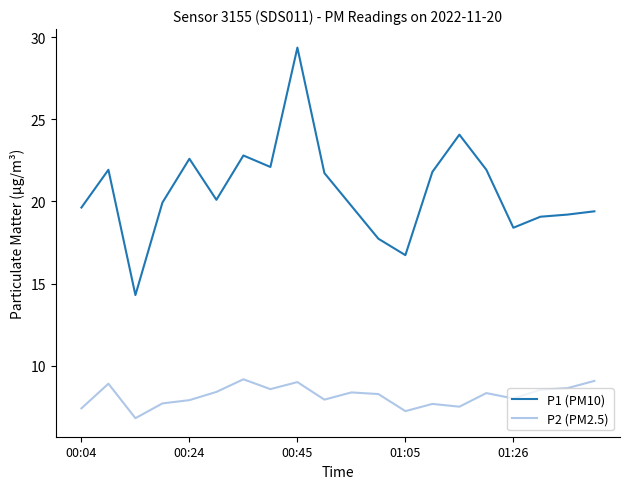

In P2 (PM2.5), how many points are lower than both neighbors (excluding endpoints)?

6